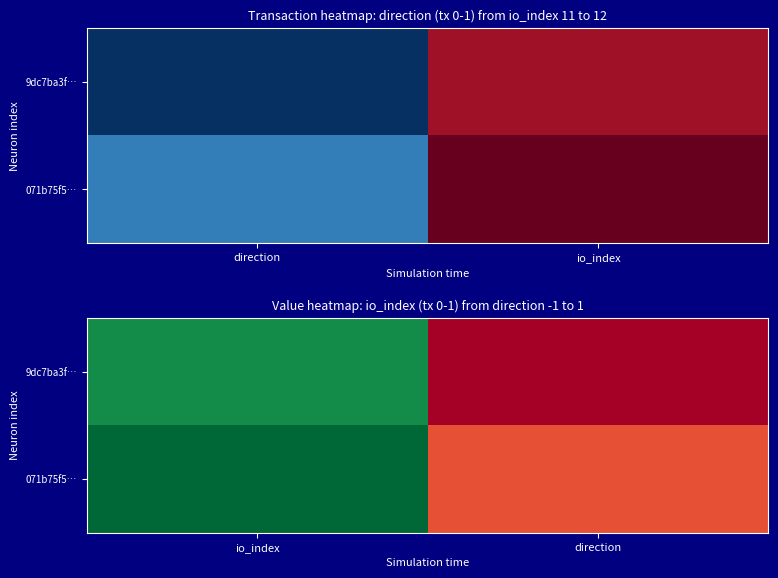

What is the average value of the 9dc7ba3f… series?

5